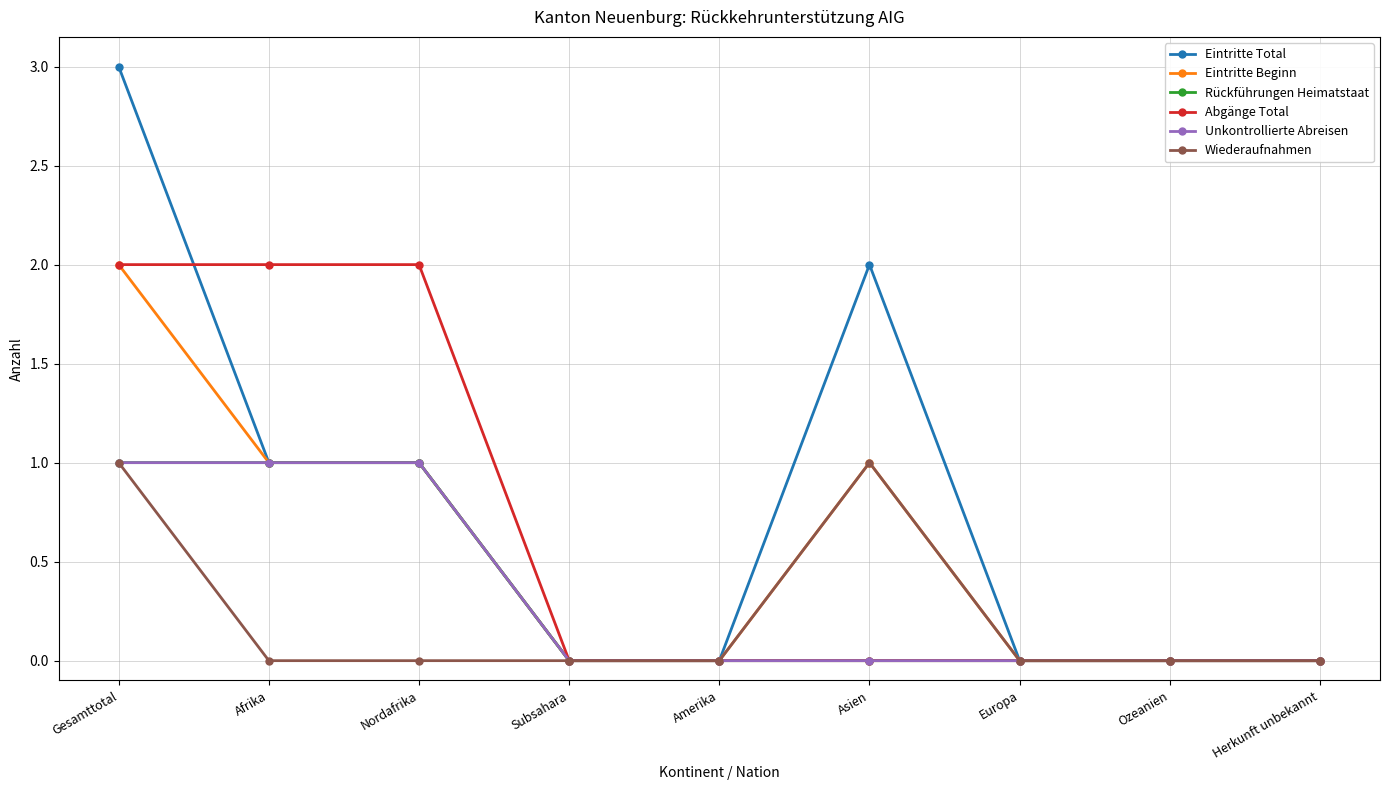

Is this an area chart (filled region under the line)?

No